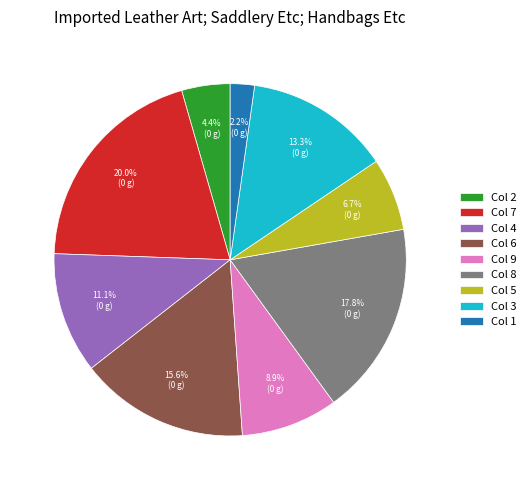

What is the total percentage of Col 9 and Col 5?

15.6%